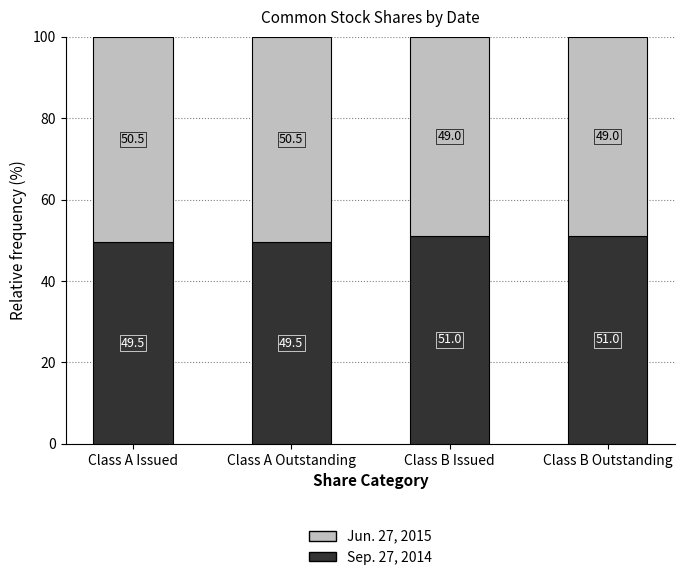

At which label does Sep. 27, 2014 first exceed 51?

Class B Issued